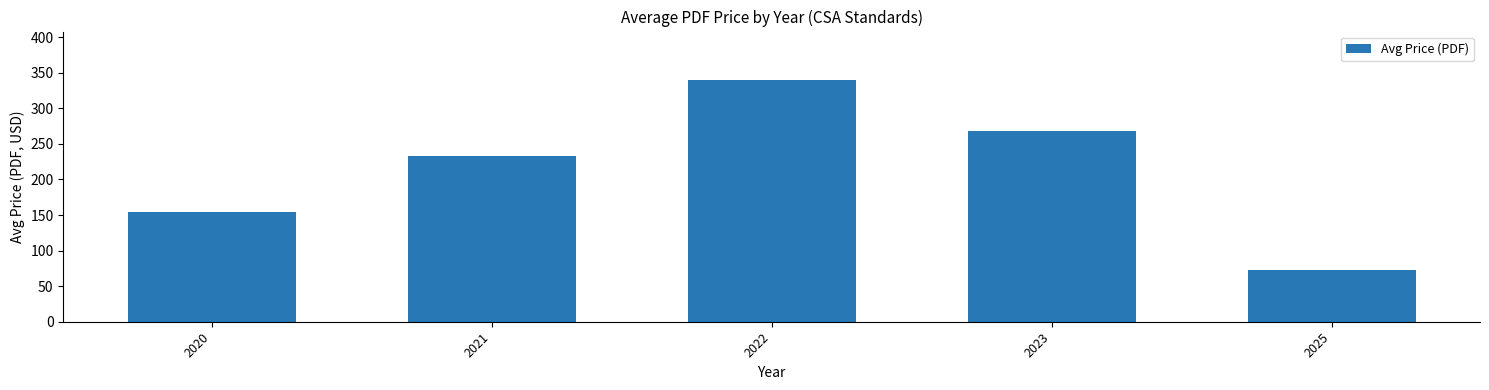

What is the sum of the values at 2023 and 2022?

607.6